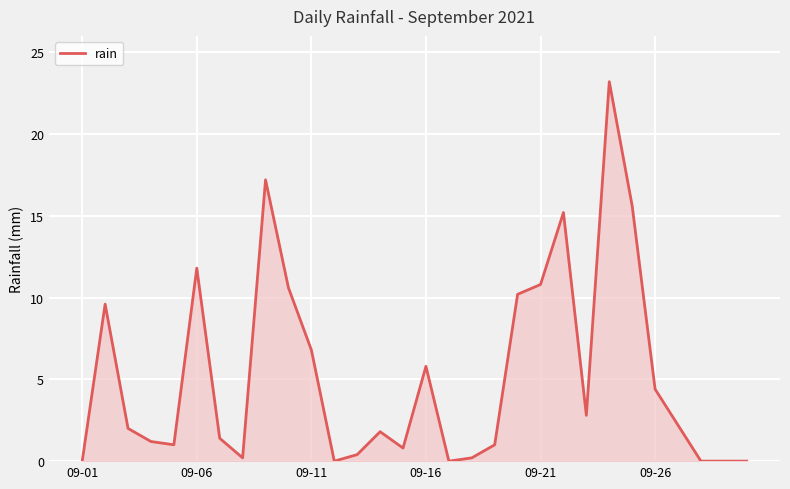

What is the maximum value shown in the chart?

23.2